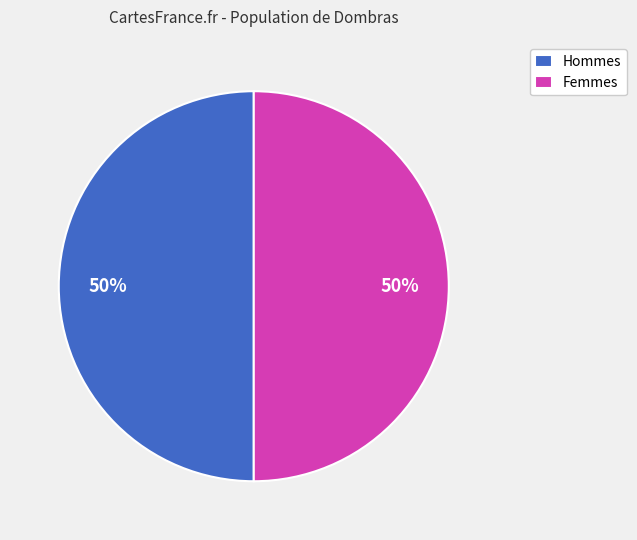

True or false: Hommes accounts for 58% of the total.

False